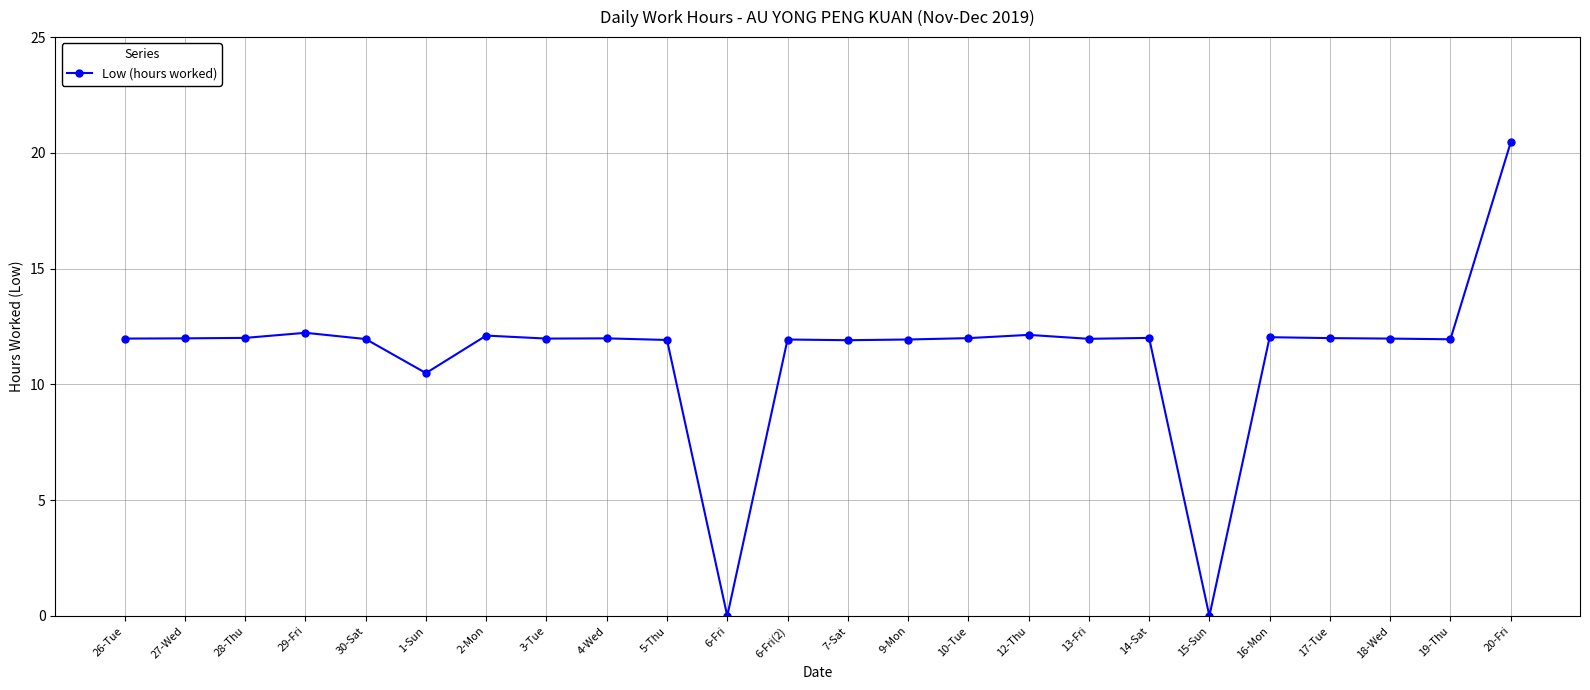

At which label is the value closest to 10?

1-Sun